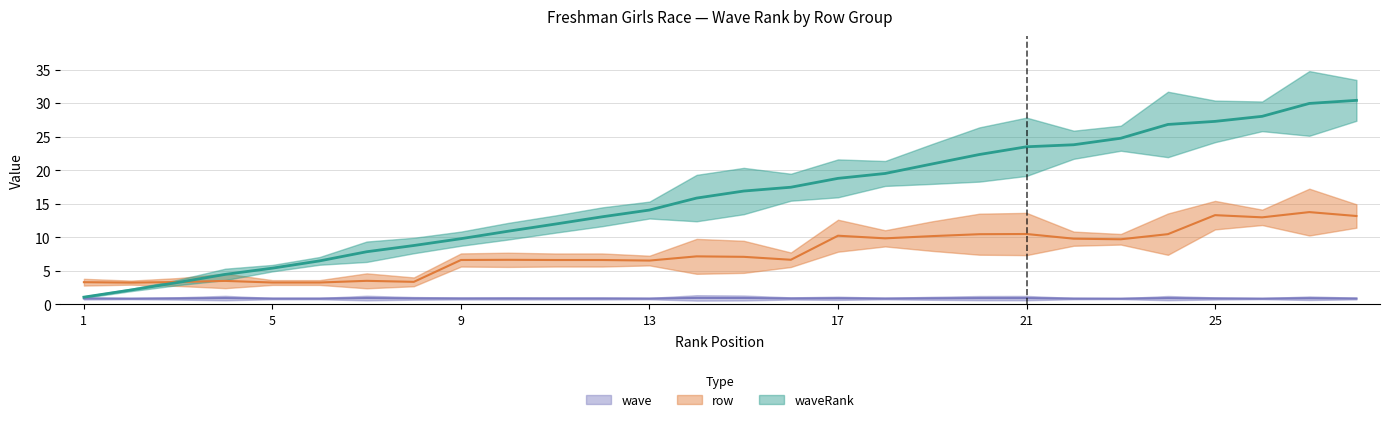

How many intersections are there between row and waveRank?

1